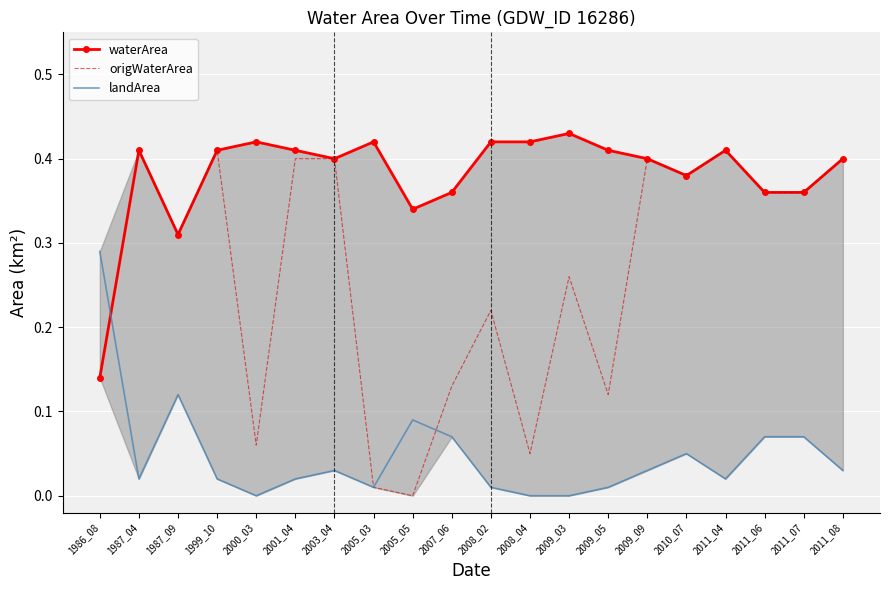

How many data points does each series have?

20